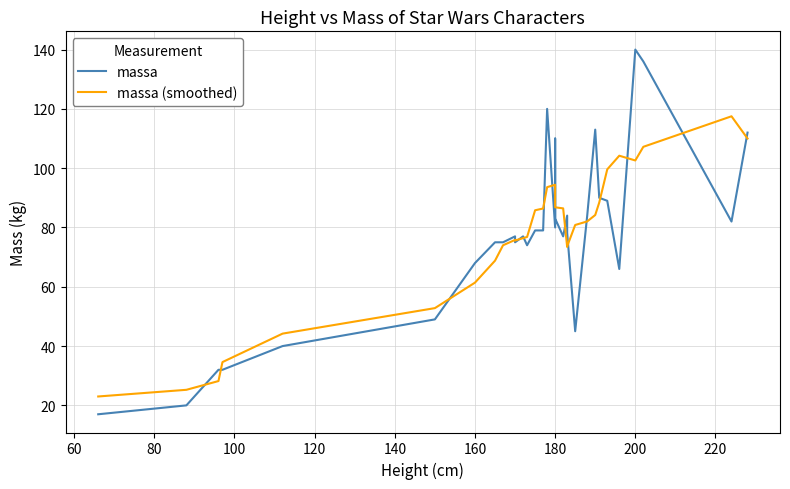

What is the minimum value shown in the chart?

17.0